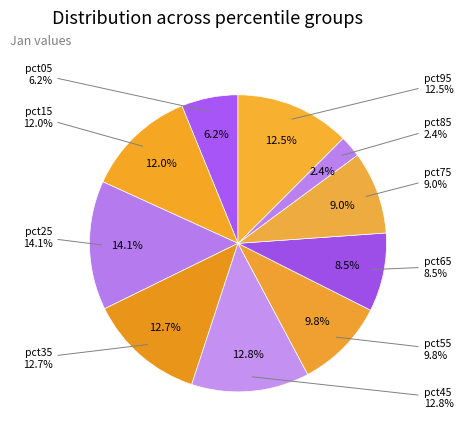

To the nearest percent, what is the average slice percentage?

10%